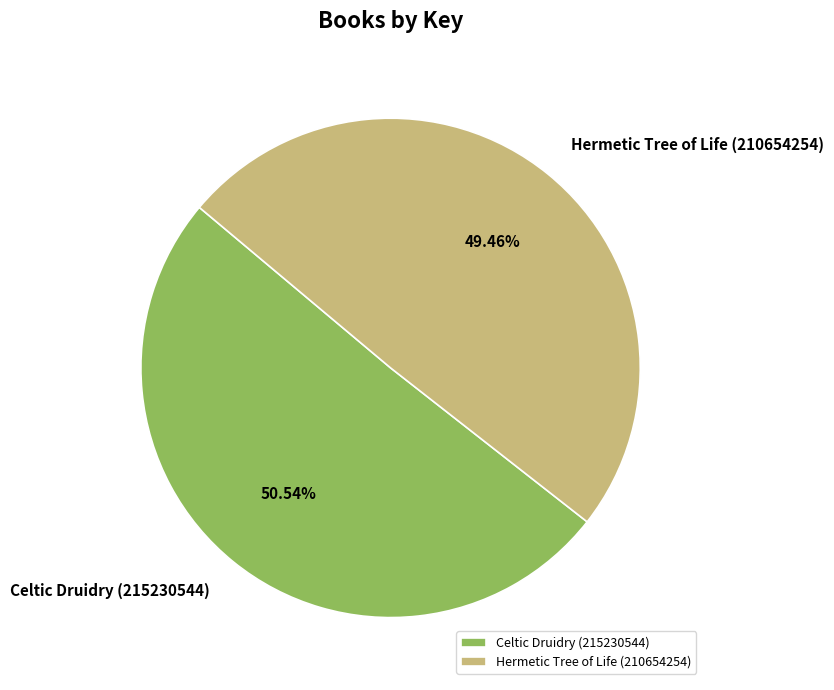

Is there any slice that represents more than half of the pie?

Yes